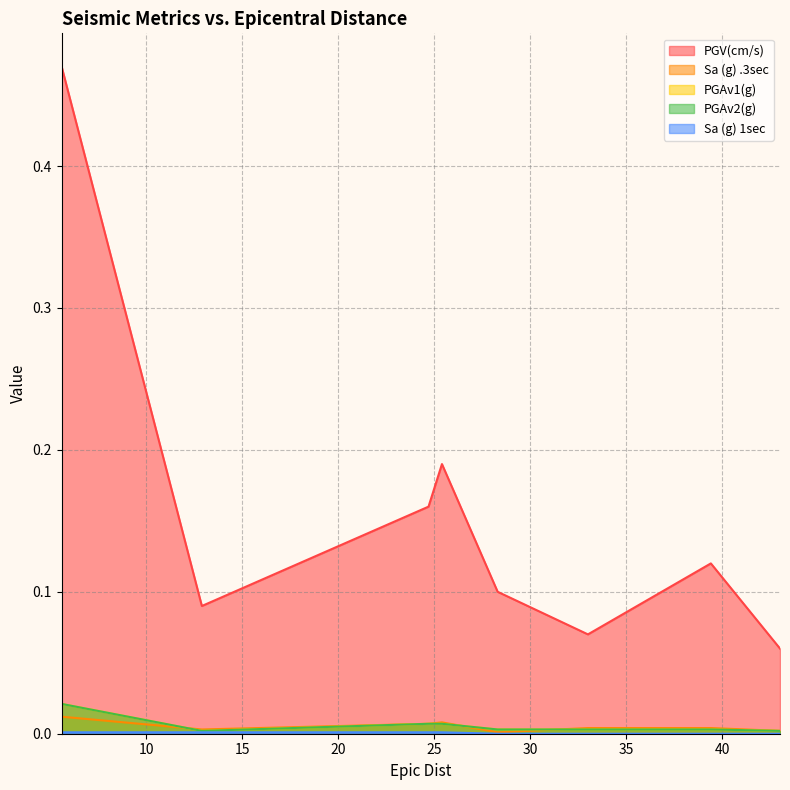

True or false: Sa (g) .3sec and PGAv2(g) cross at least once.

True